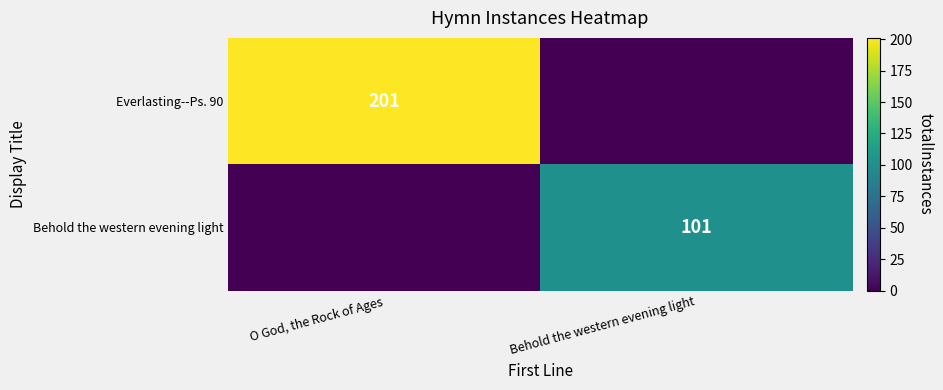

True or false: Behold the western evening light has a value of 101 at Behold the western evening light.

True